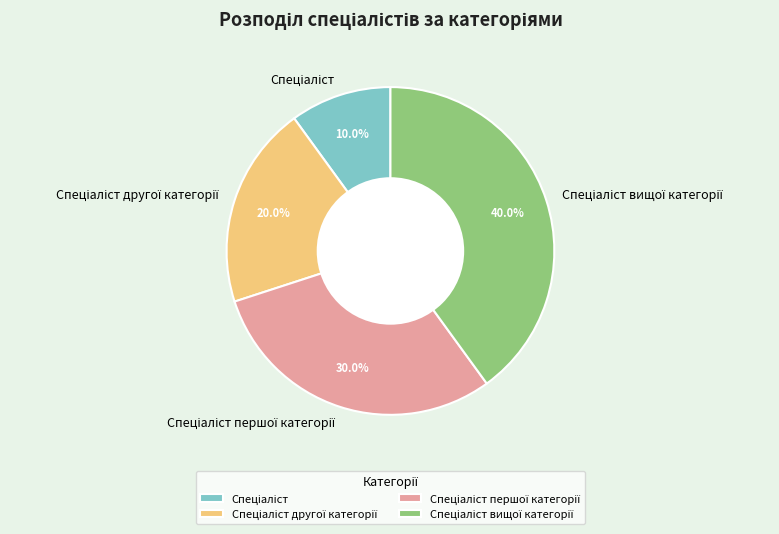

Is there any slice that represents more than half of the pie?

No